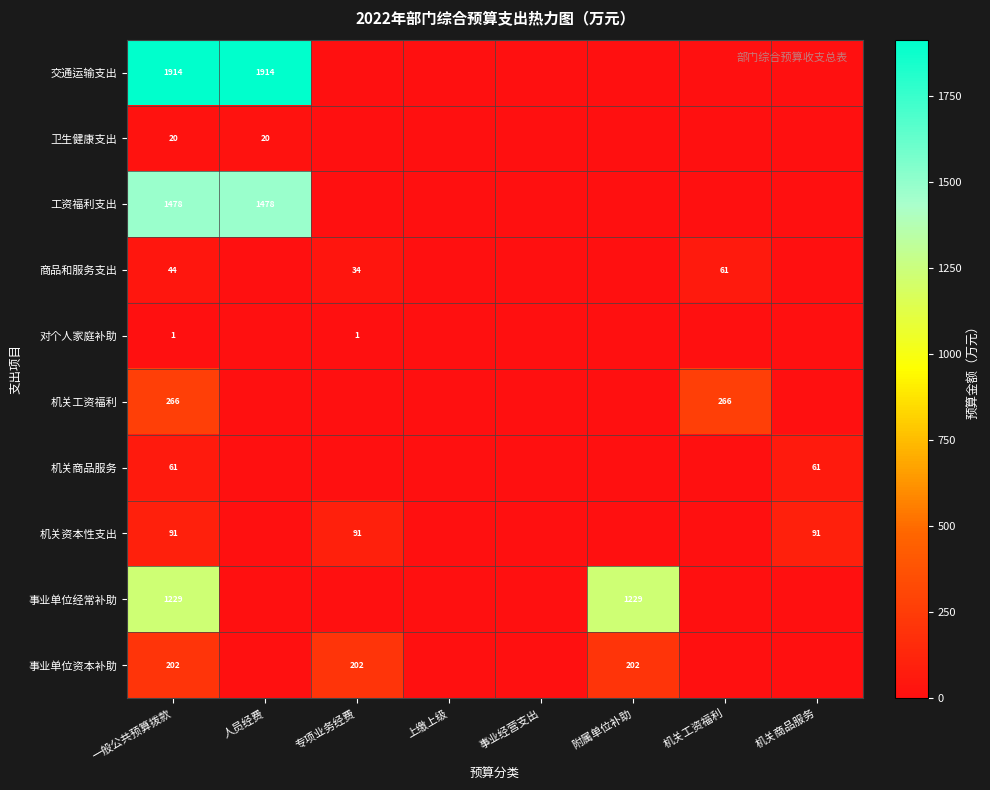

Is it true that 交通运输支出 equals 1914 at 人员经费?

True